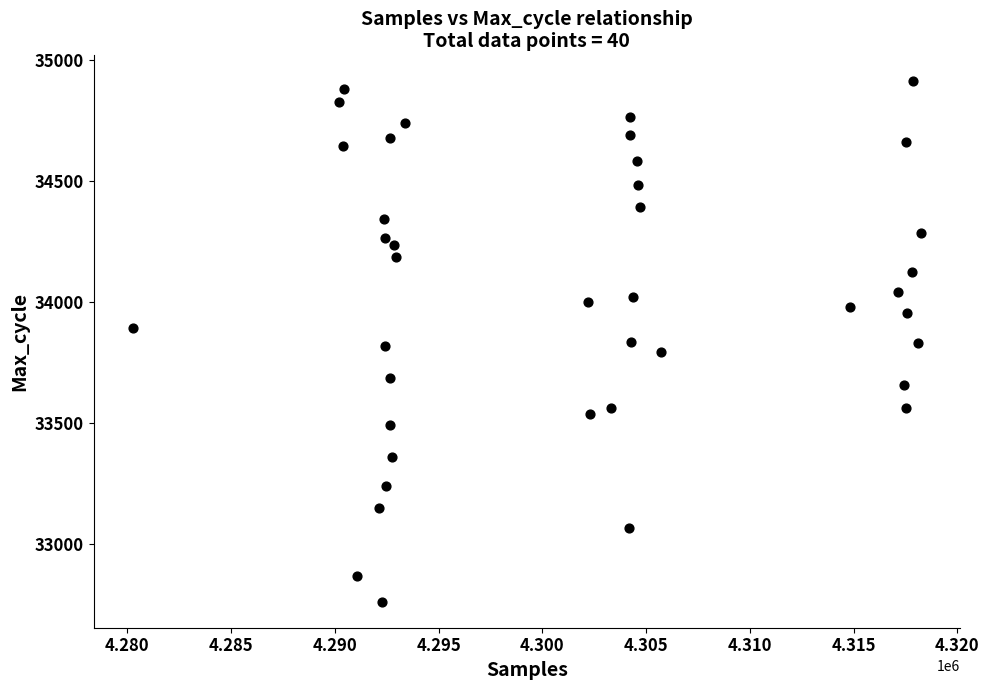

What is the range of Y values (max minus min)?

2149